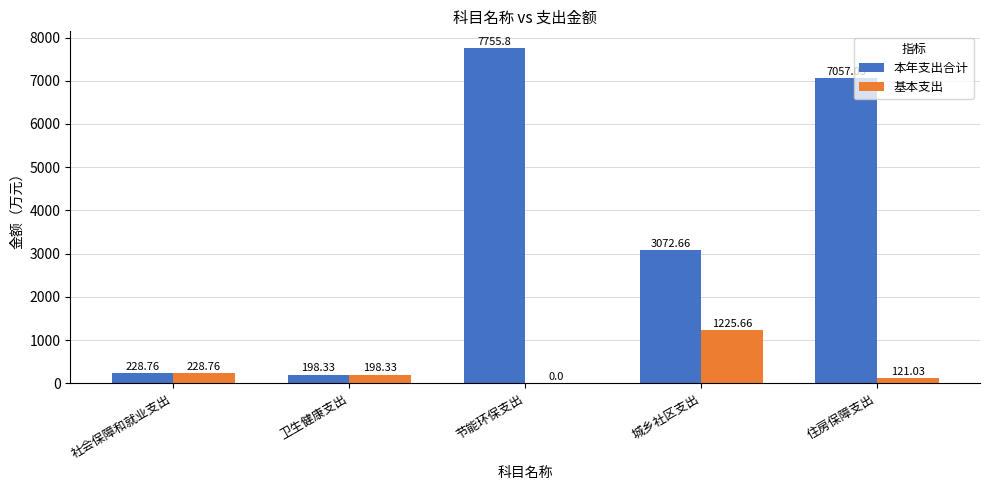

What is the greatest value displayed?

7755.8